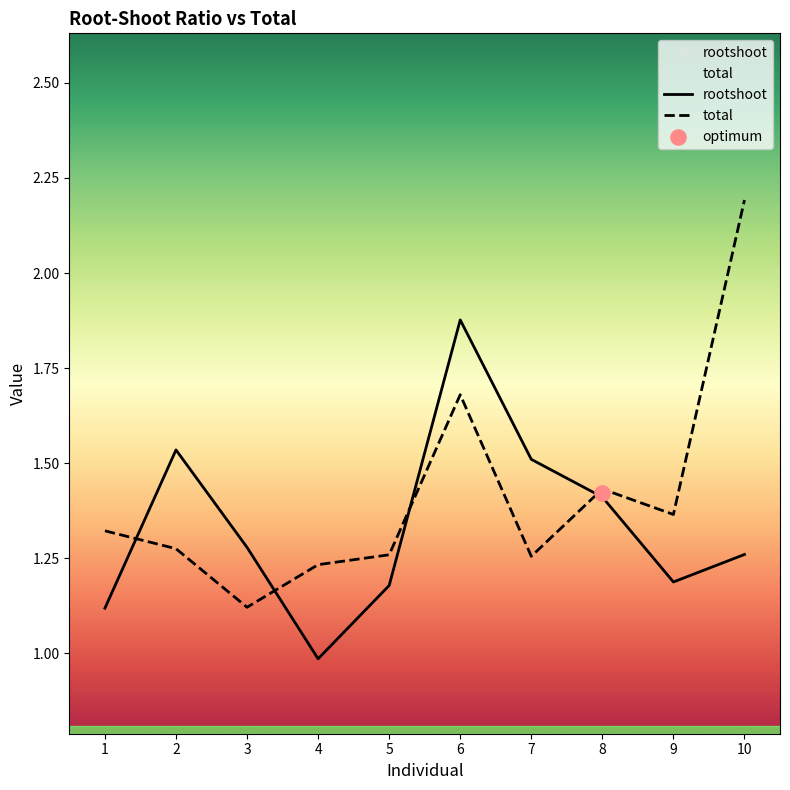

Is the value of total at 4 greater than the value of rootshoot at 3?

No